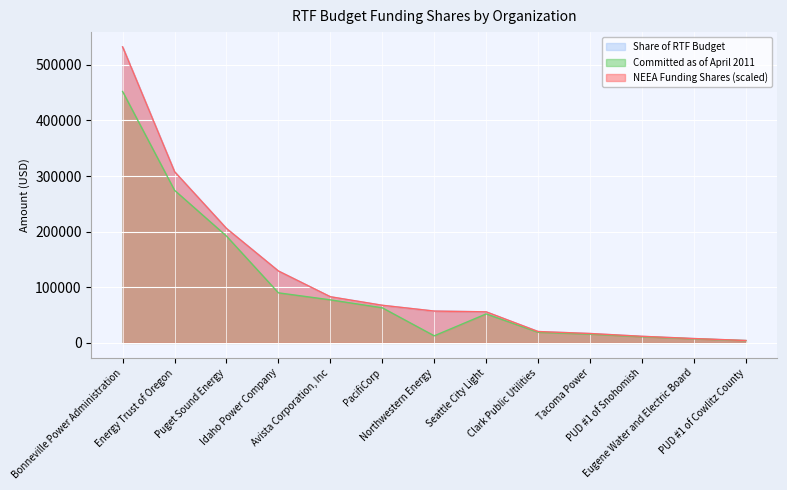

List the labels in order of Committed as of April 2011 value, smallest first.

PUD #1 of Cowlitz County, Eugene Water and Electric Board, PUD #1 of Snohomish, Northwestern Energy, Tacoma Power, Clark Public Utilities, Seattle City Light, PacifiCorp, Avista Corporation, Inc, Idaho Power Company, Puget Sound Energy, Energy Trust of Oregon, Bonneville Power Administration